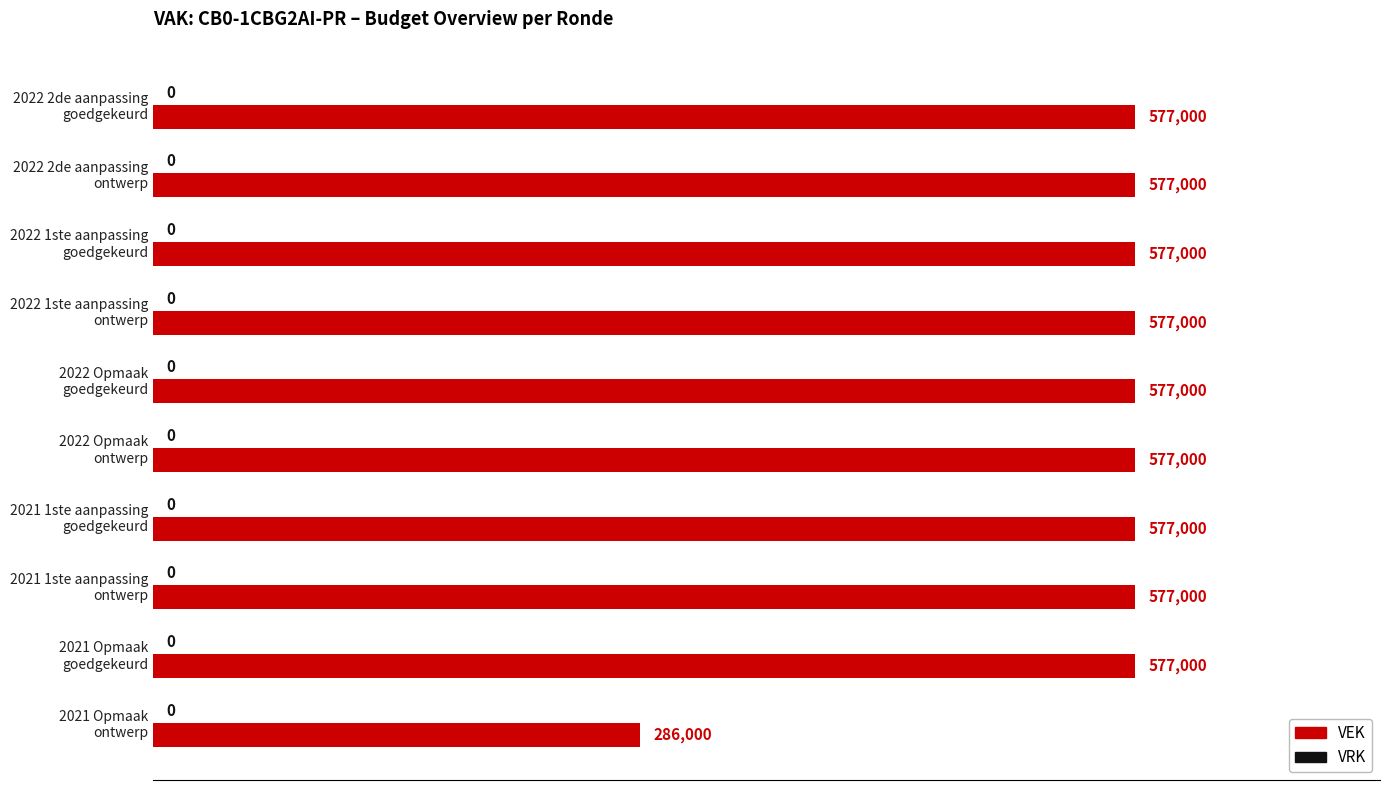

What is the smallest value displayed?

286000